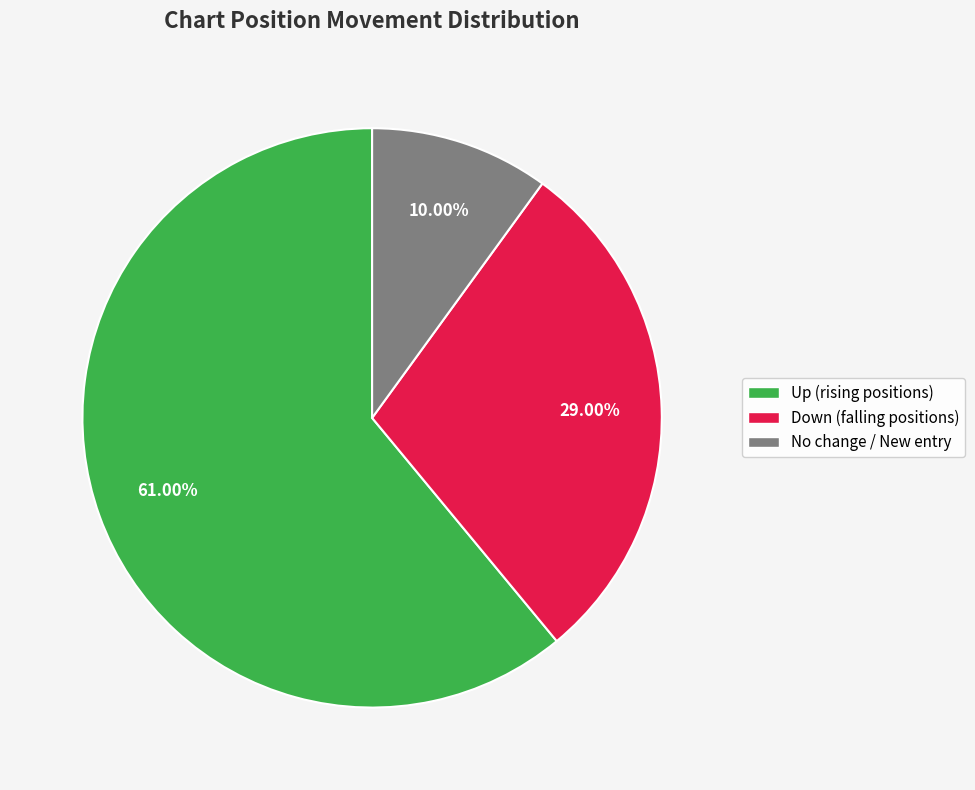

Is there any slice that represents more than half of the pie?

Yes